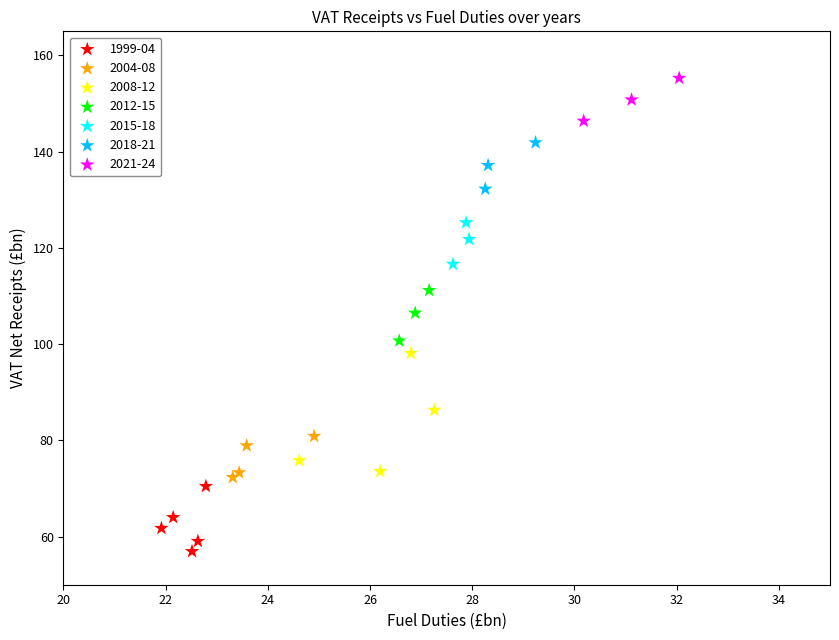

Which series has the widest spread of Y values?

2008-12